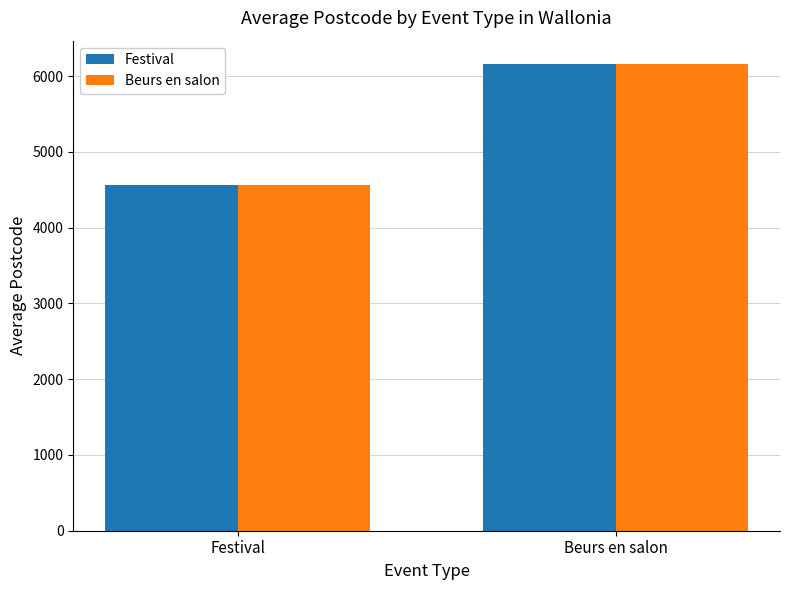

What is the label of the 2nd bar from the left?

Beurs en salon